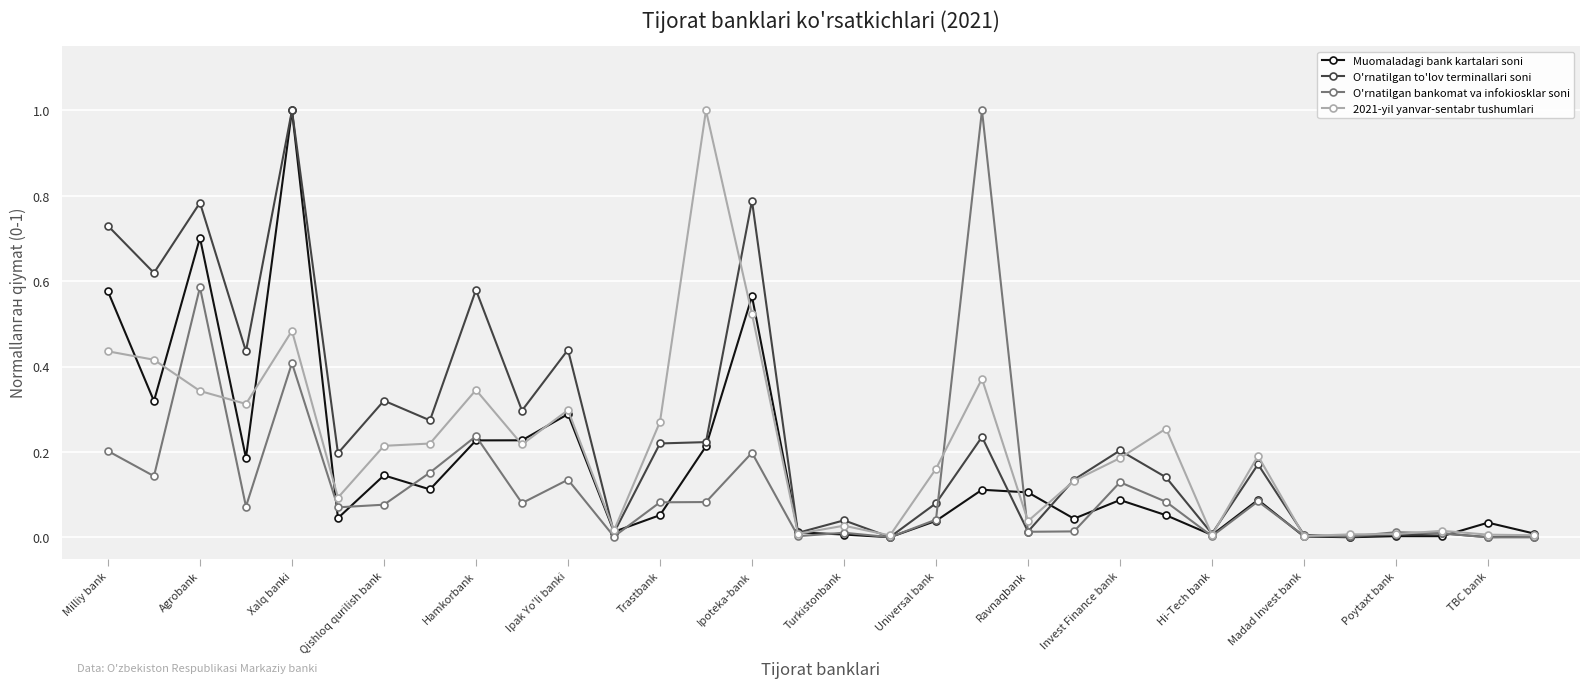

What is the maximum value for 2021-yil yanvar-sentabr tushumlari?

1.0